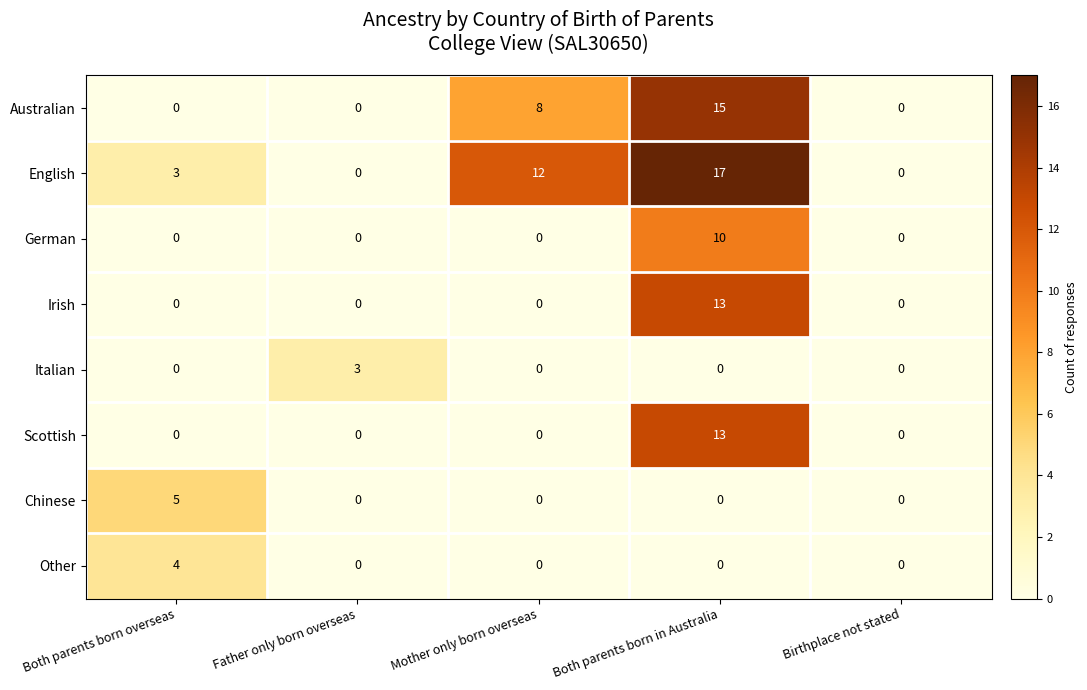

At which label does Scottish reach its peak?

Both parents born in Australia